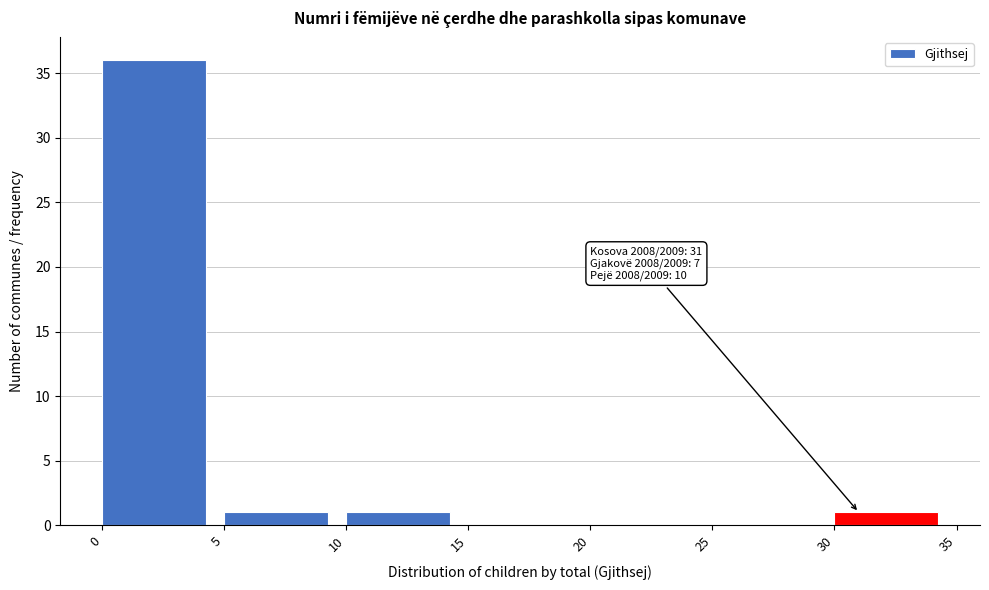

Over which range of the x-axis is the bar tallest?

0 to 5